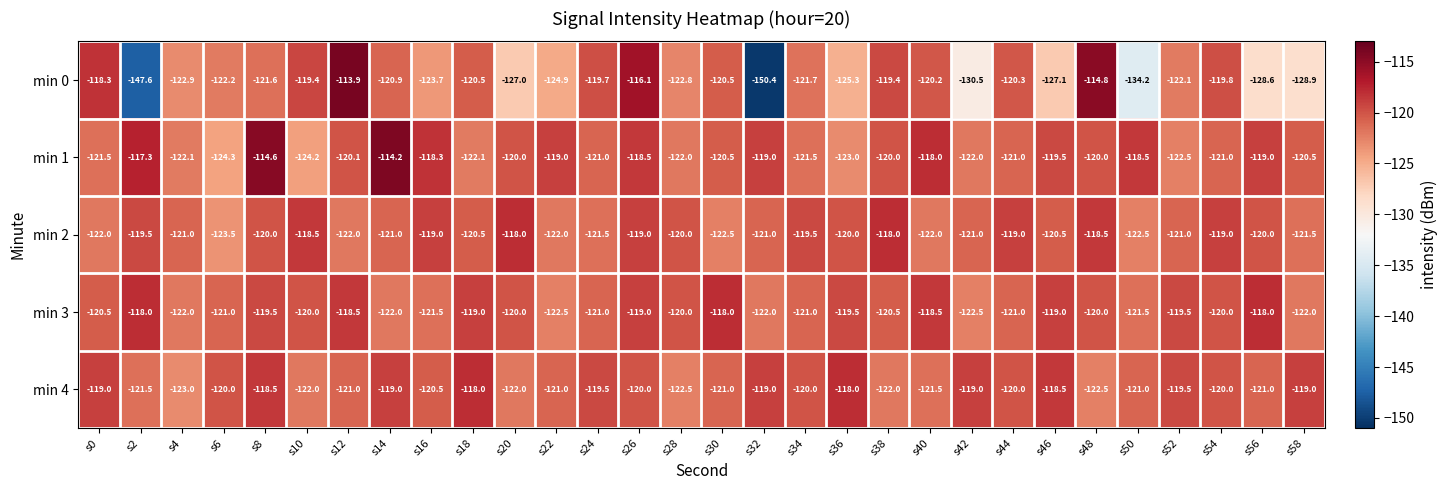

What is the smallest value displayed?

-150.4